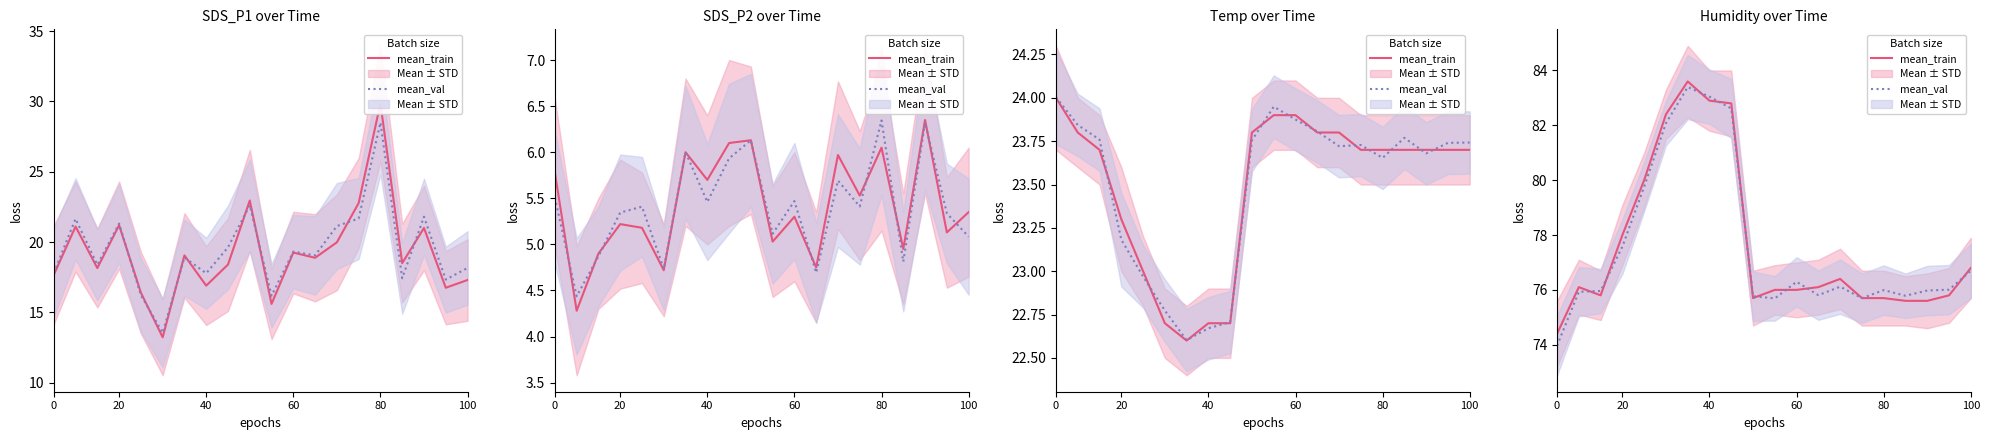

At which category does the chart reach its peak across all series?

6